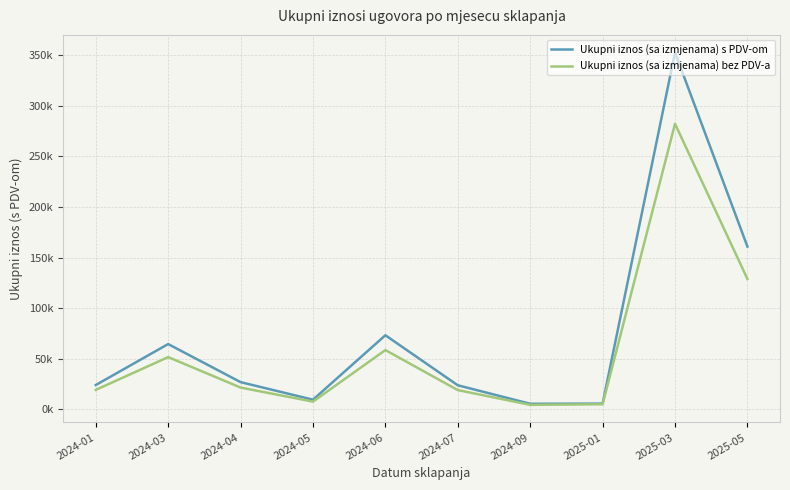

What is the label of the 8th point from the right?

2024-04